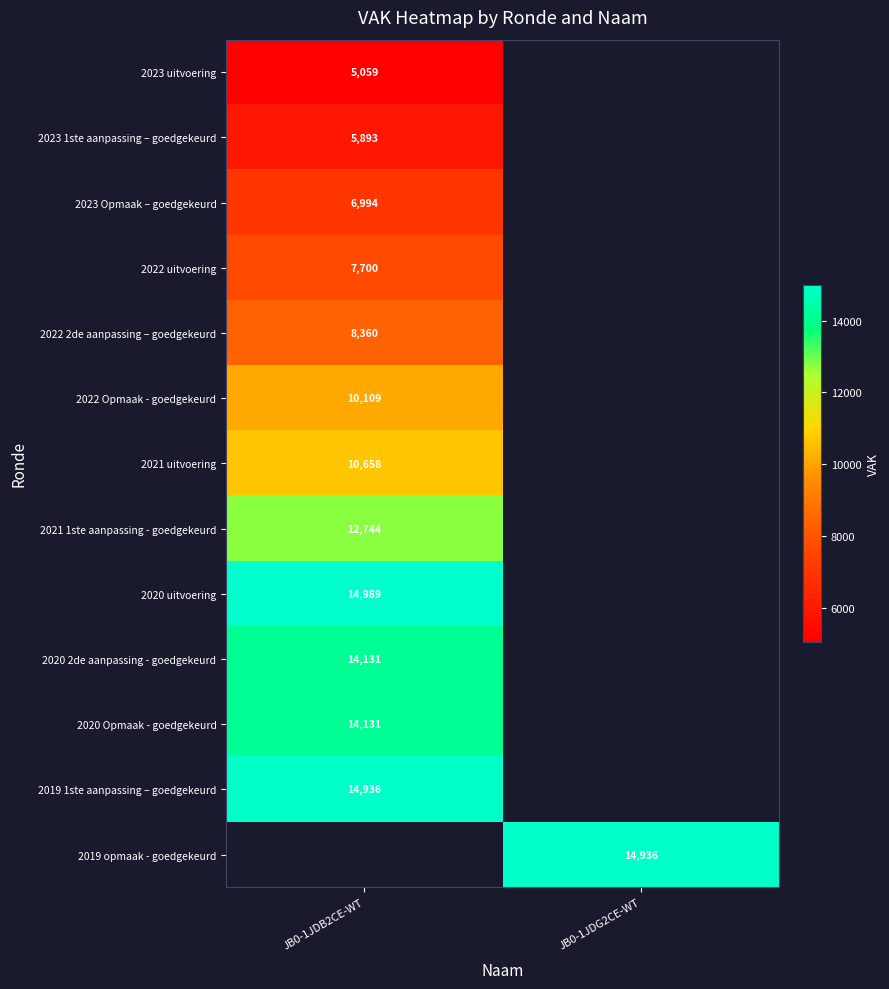

The value of 2020 uitvoering at JB0-1JDB2CE-WT is 6471.4. True or false?

False